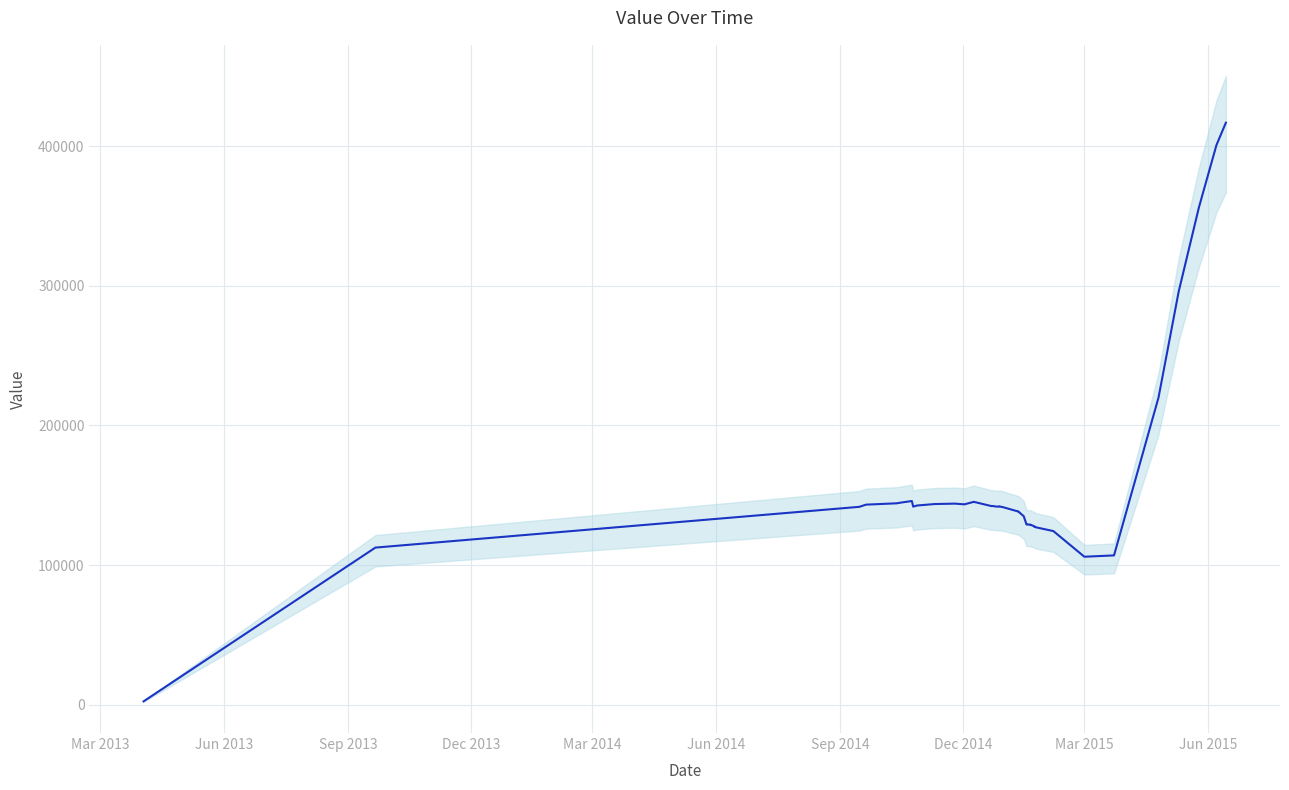

What is the label of the 30th point from the right?

Dec 2014